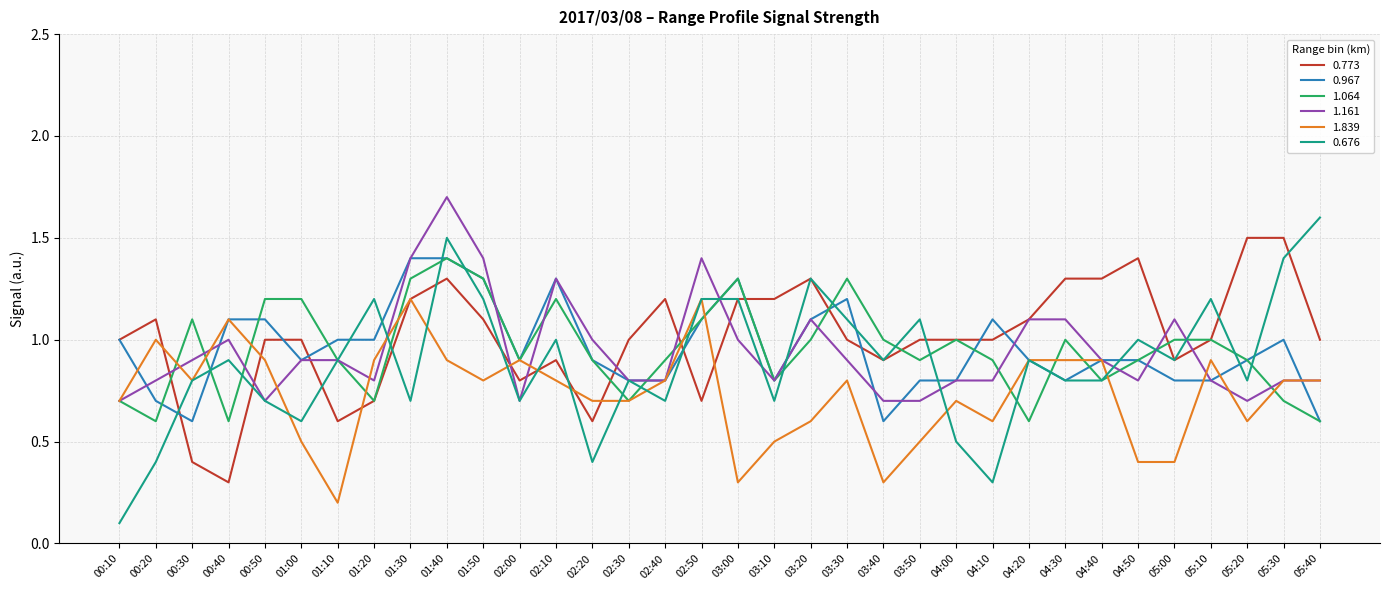

Between which two adjacent categories do 1.064 and 0.967 first intersect?

00:20 and 00:30